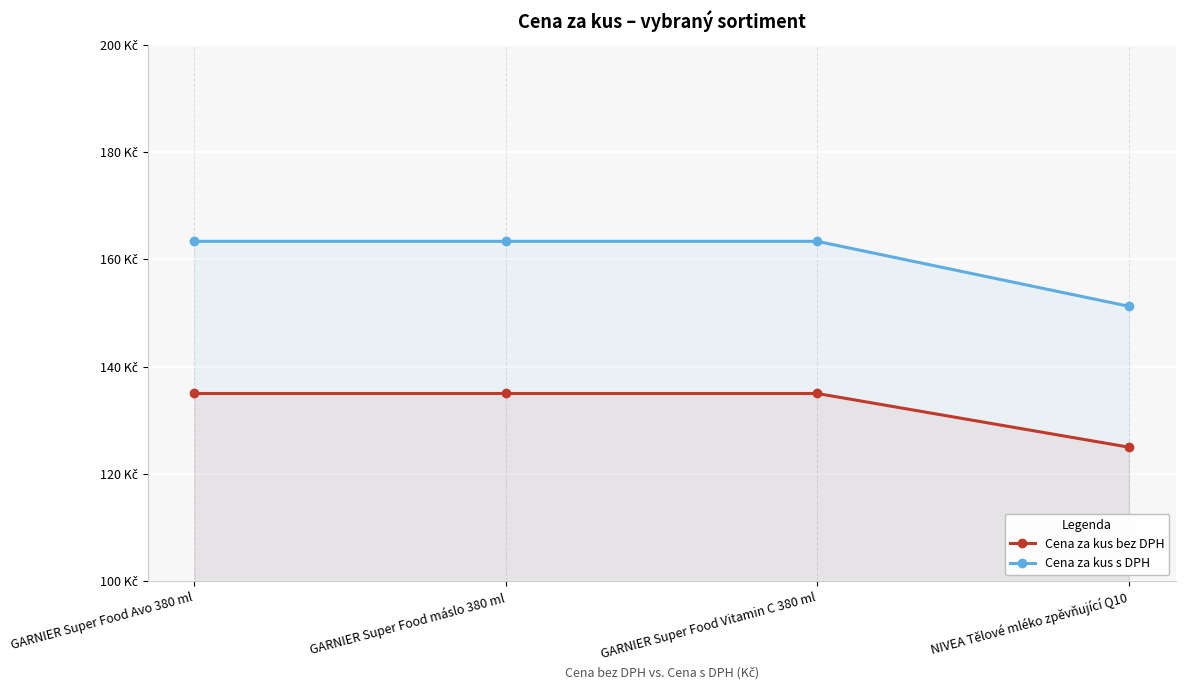

What are all the series names shown in the legend?

Cena za kus bez DPH, Cena za kus s DPH